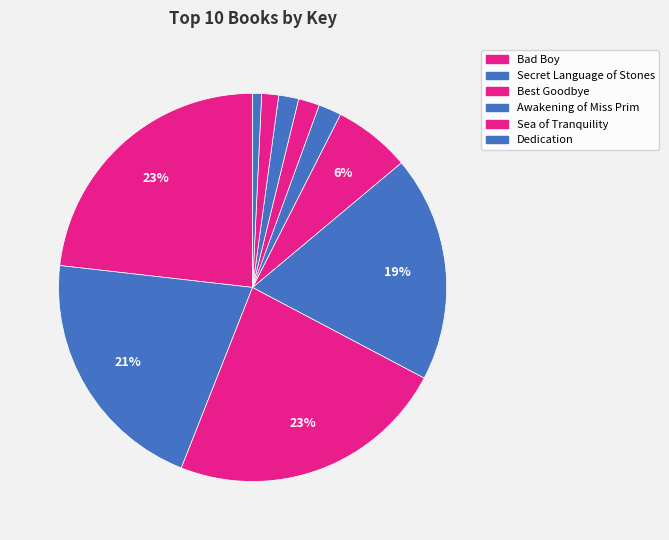

Count the number of slices in the pie.

10